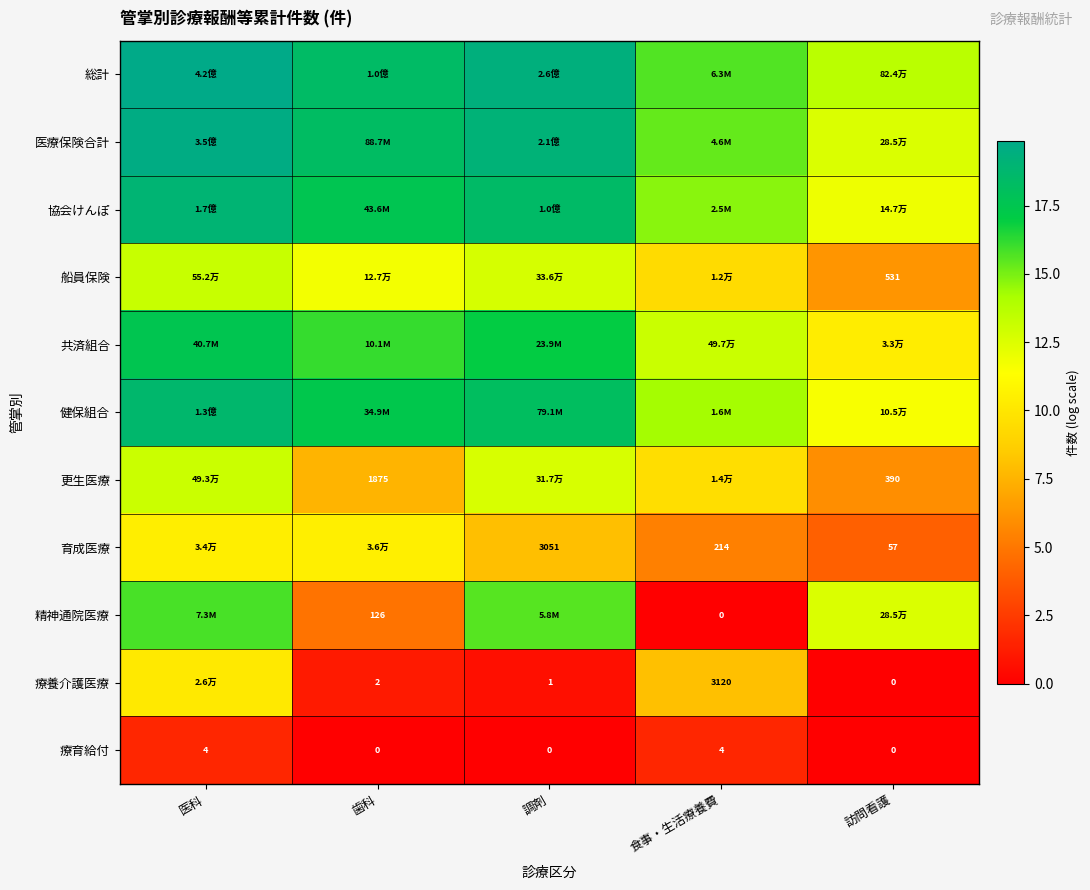

At how many categories does at least one series exceed 0?

5